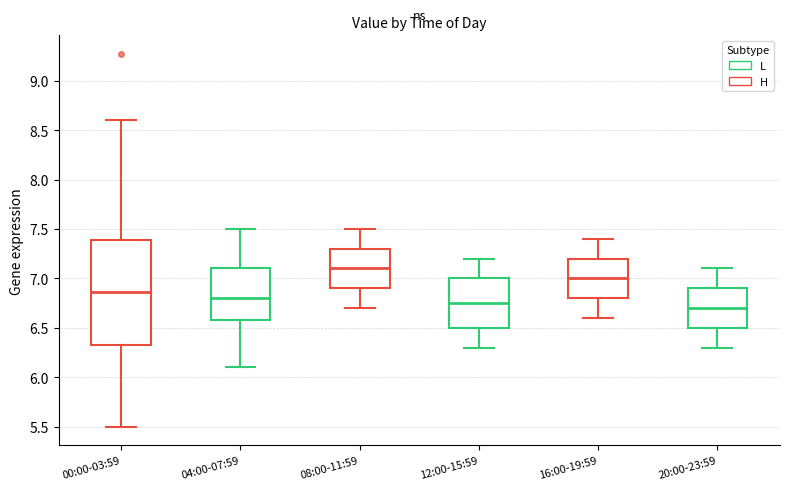

Where is the lower edge of the box for 04:00-07:59 on the y-axis? The values are not printed on the chart, so give them approximately, as read against the axis.

6.60